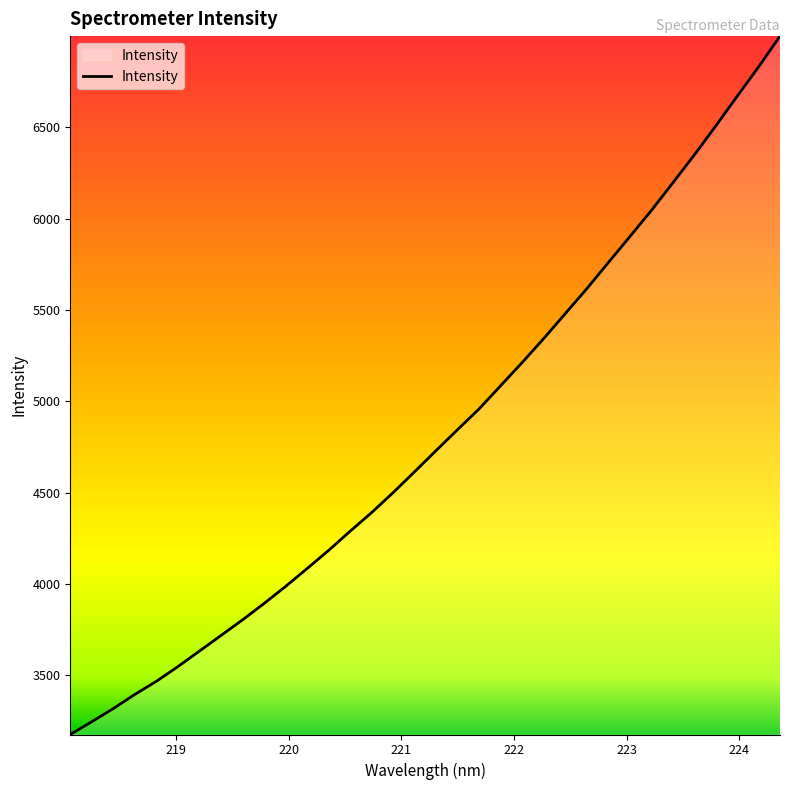

How many lines are shown in the chart?

1